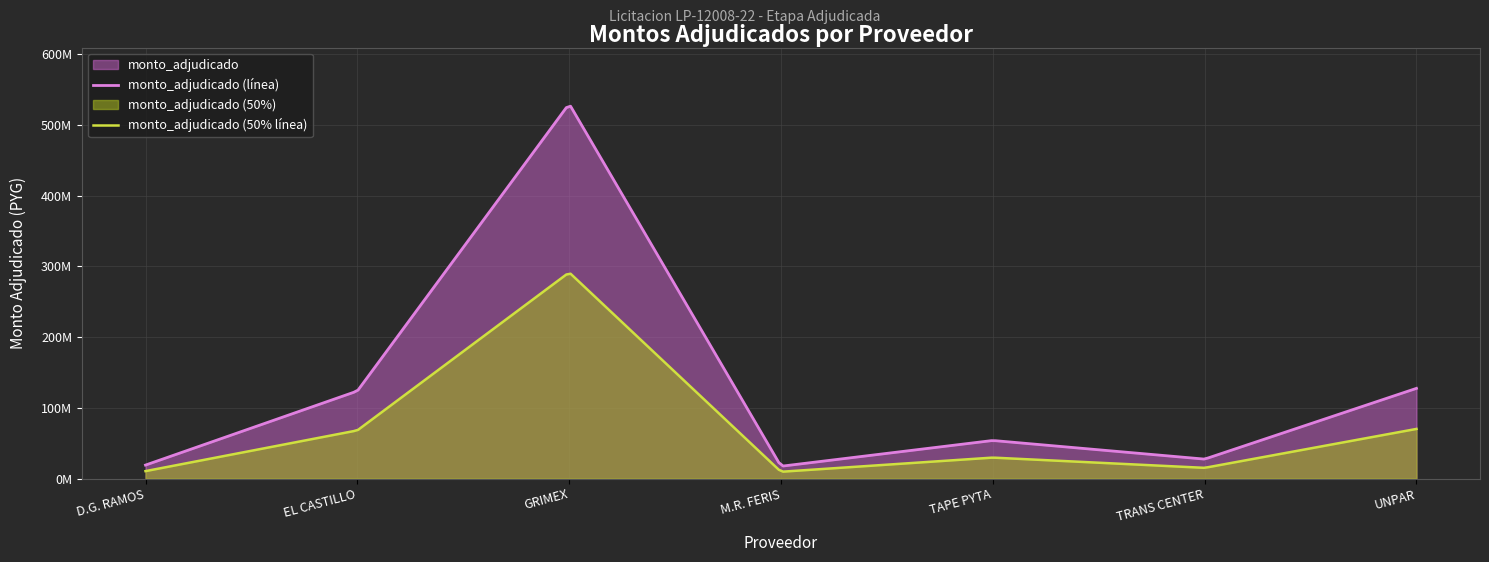

What is the difference between the second highest and second lowest values?

108465700